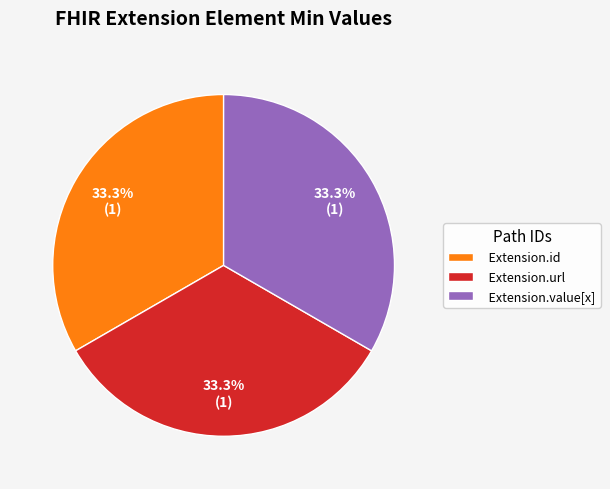

What portion of the pie excludes Extension.id?

66.7%